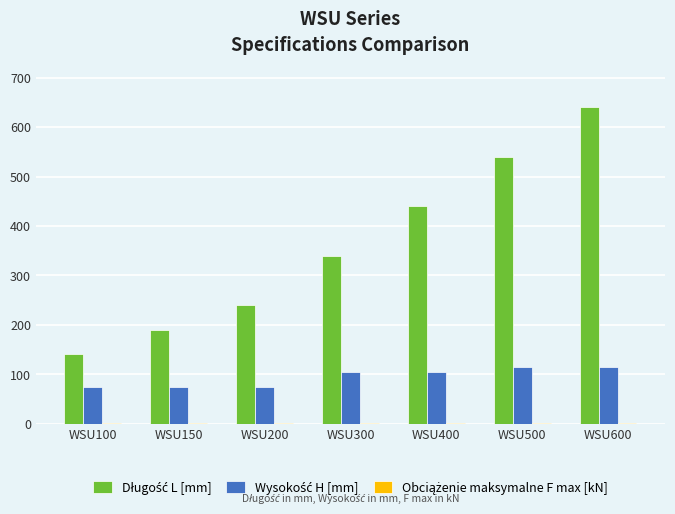

Count the number of data series in this chart.

3